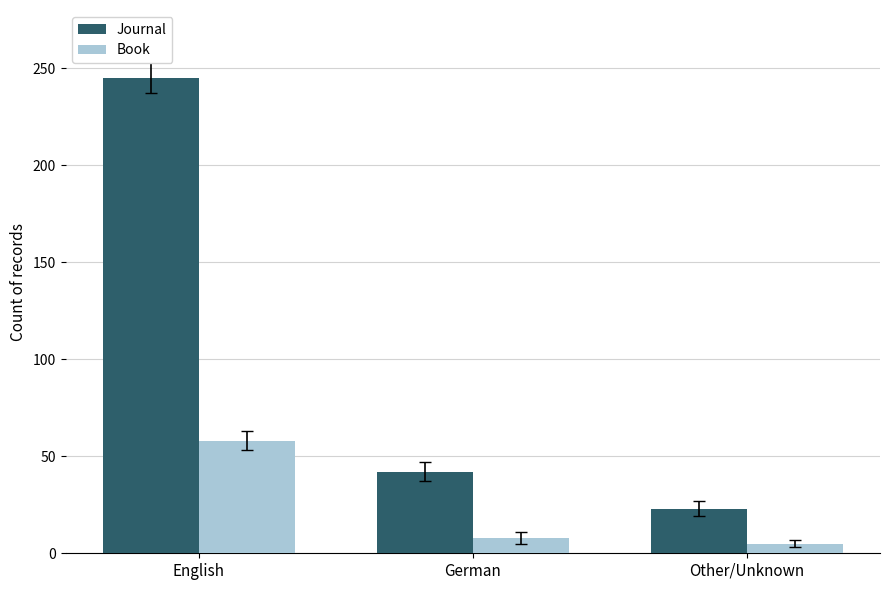

The Journal series shows 245 at English. True or false?

True